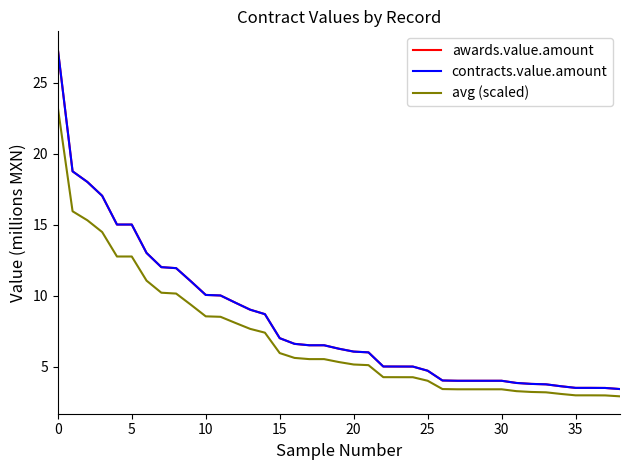

True or false: avg (scaled) has more than 1 points higher than both neighbors.

False